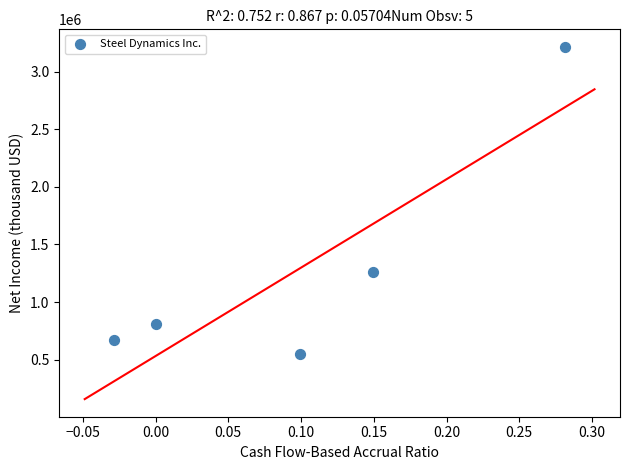

What is the range of Y values (max minus min)?

2663244